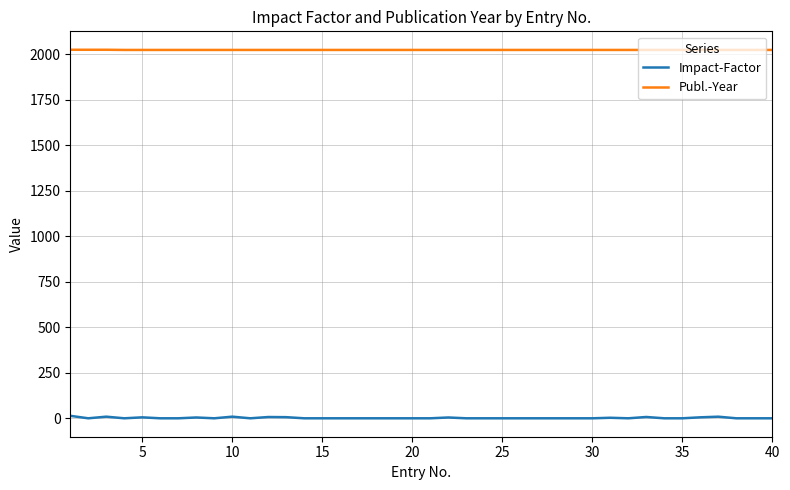

True or false: Publ.-Year and Impact-Factor cross at least once.

False